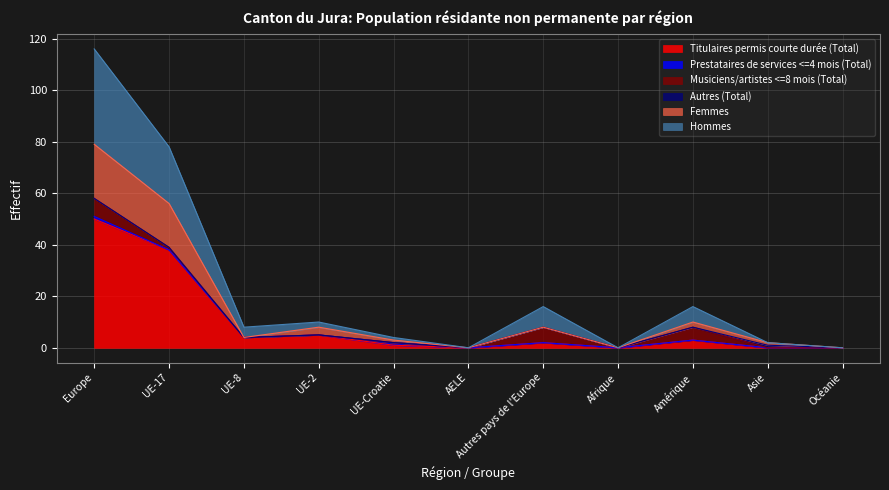

Which category has the highest value in the Titulaires permis courte durée (Total) series?

Europe